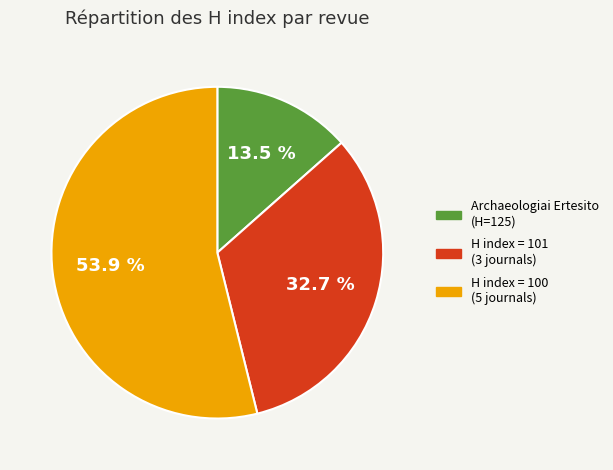

Is there any slice that represents more than half of the pie?

Yes